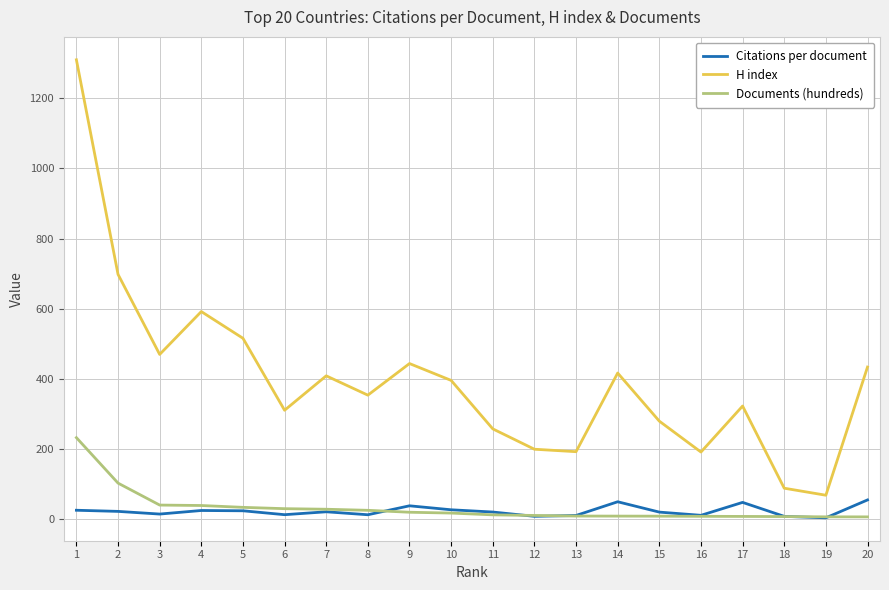

Count the number of categories in the chart.

20